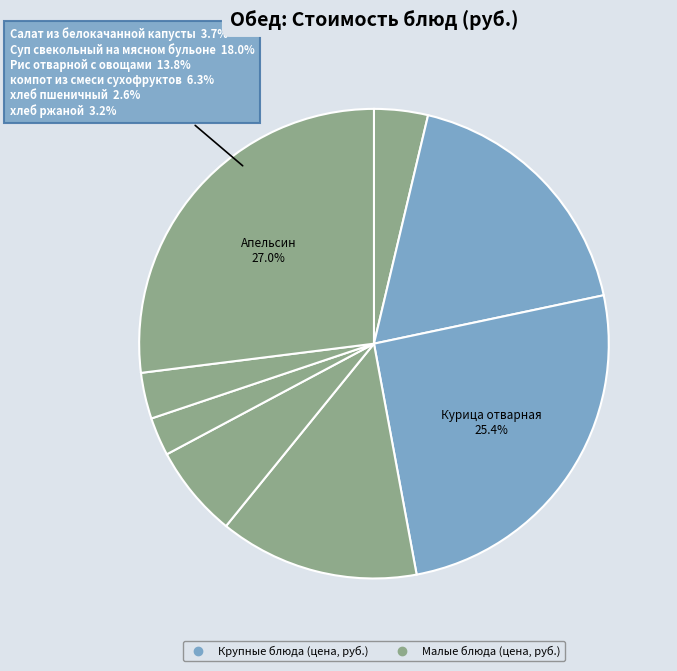

What is the smallest slice in the pie chart?

хлеб пшеничный